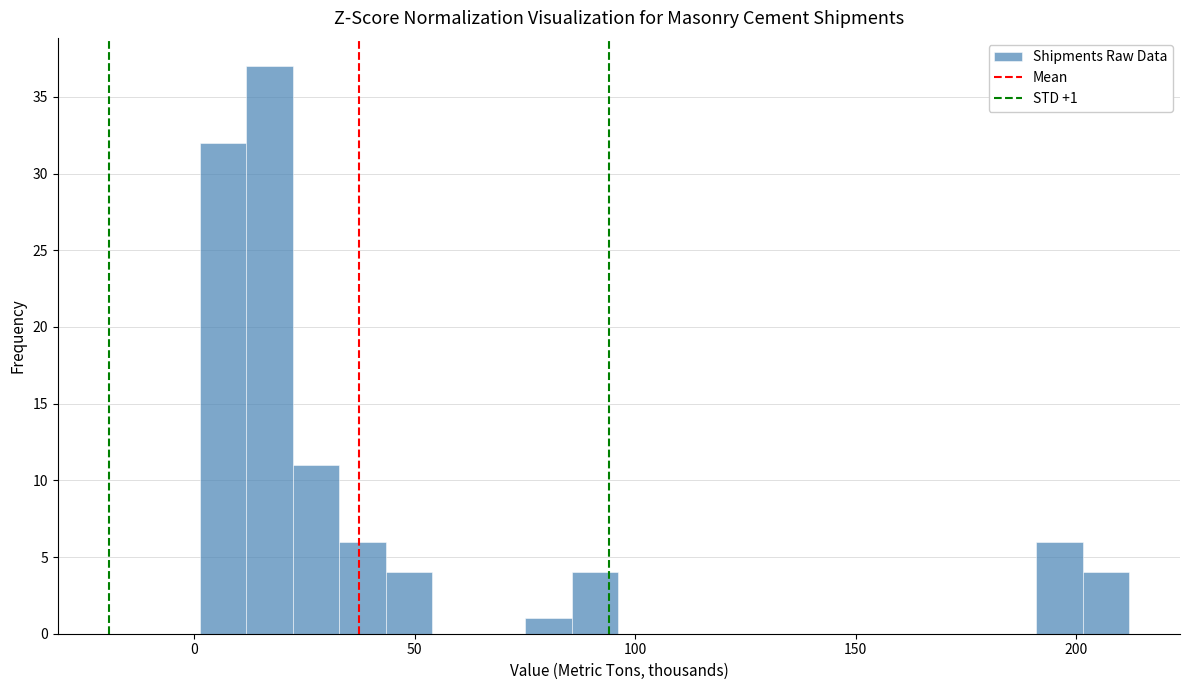

Read against the x-axis, roughly where is the centre of the tallest bar?

15